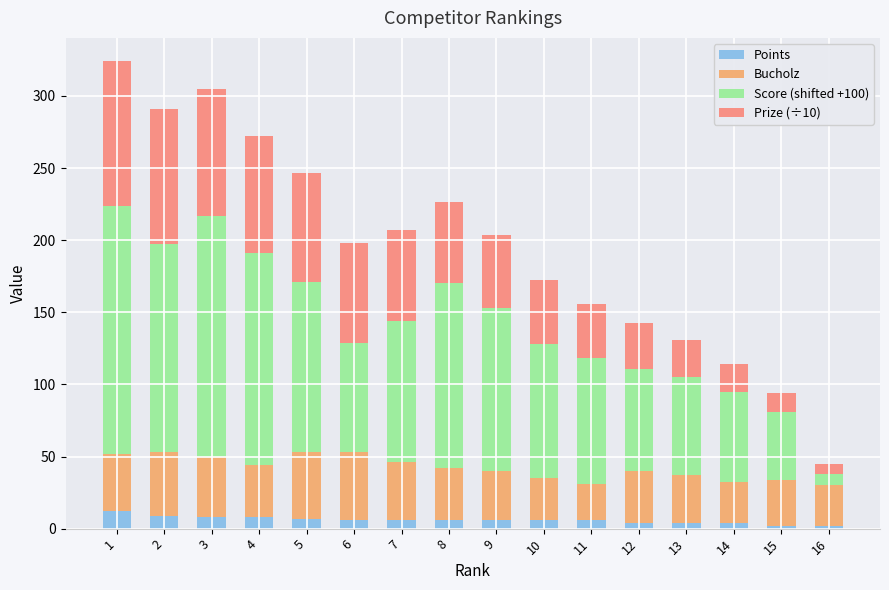

What is the difference between the second highest and minimum values in the Points series?

7.0